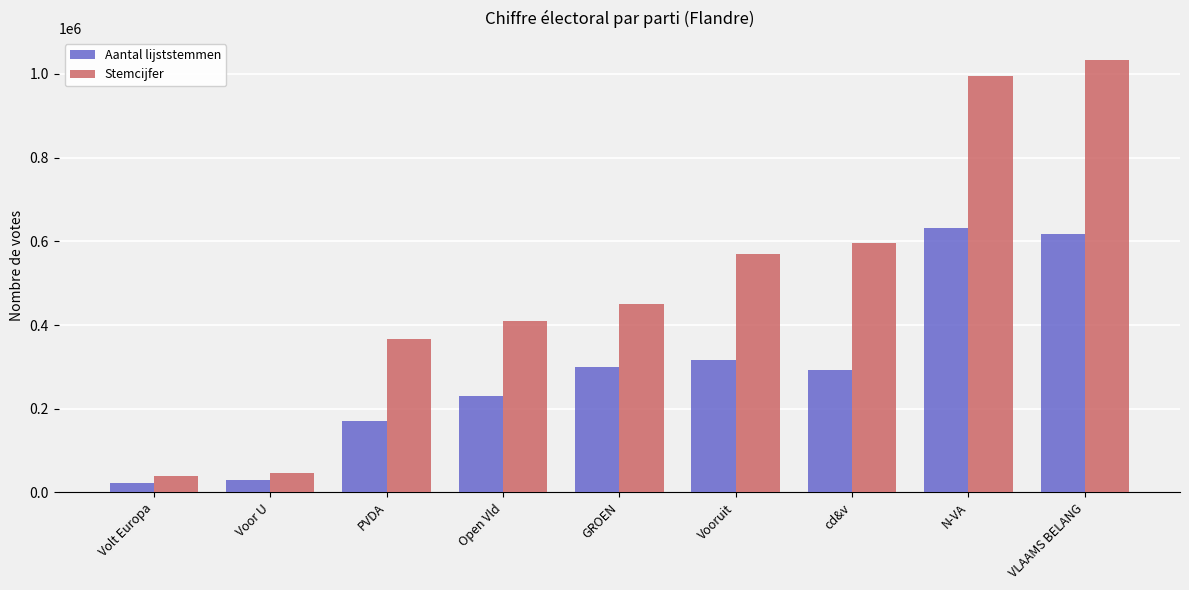

True or false: Aantal lijststemmen has a value of 28776 at Voor U.

True